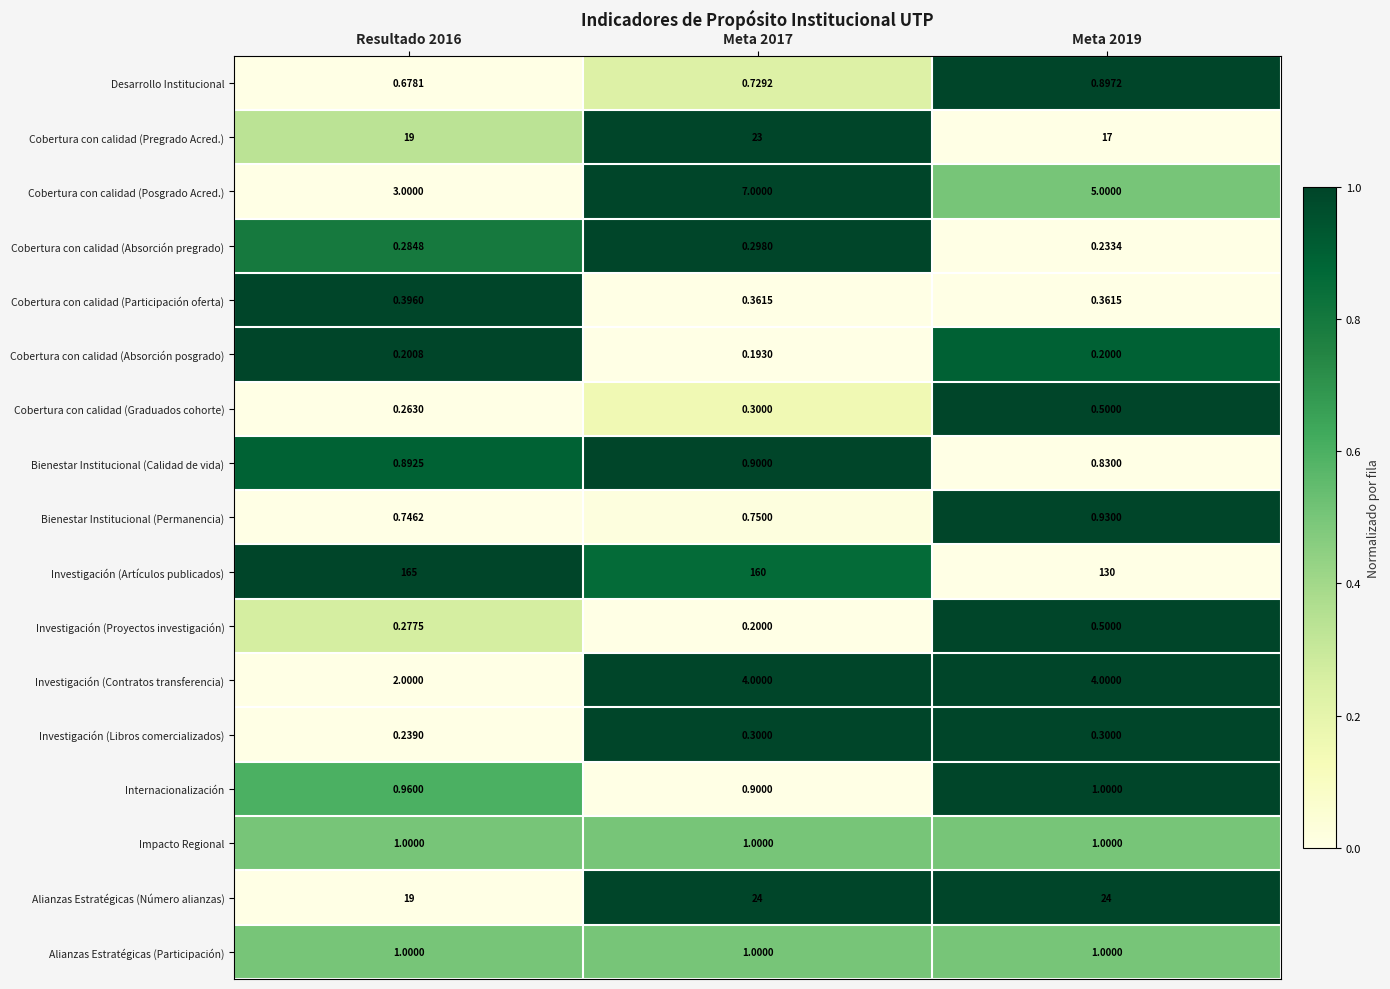

Is the value of Desarrollo Institucional at Meta 2019 greater than the value of Alianzas Estratégicas (Participación) at Resultado 2016?

No